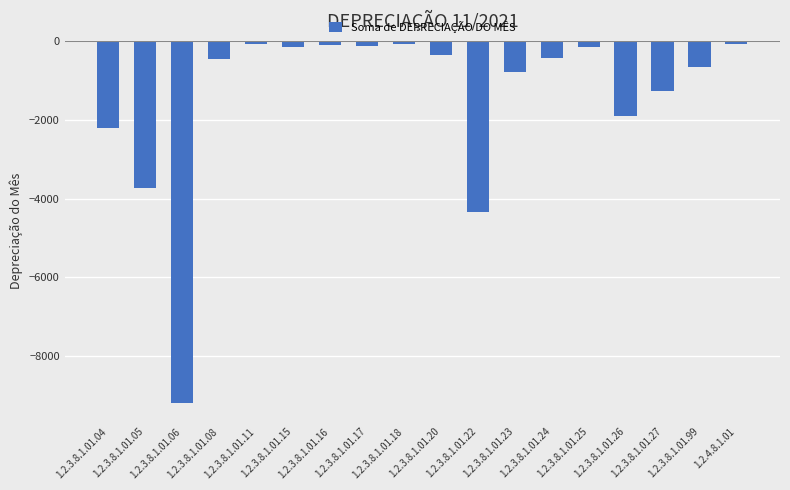

At which category does the chart reach its minimum across all series?

1.2.3.8.1.01.06